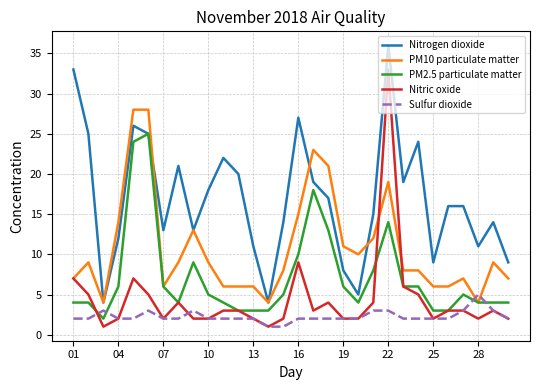

After their last crossing, which series has the higher values: PM10 particulate matter or Sulfur dioxide?

PM10 particulate matter